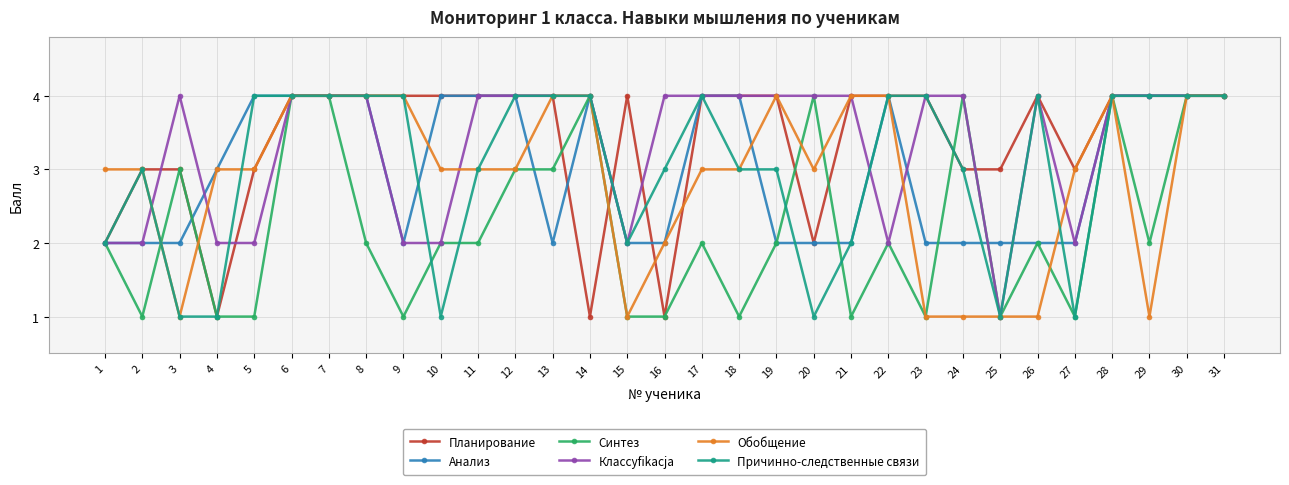

What is the value of the Причинно-следственные связи point at the 16th from the left?

3